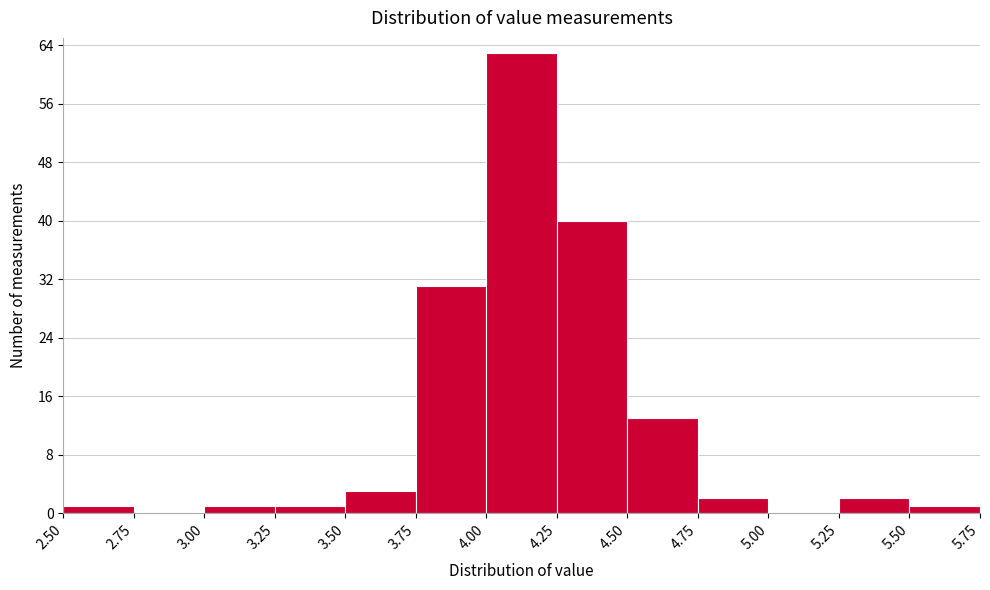

Over which range of the x-axis is the bar tallest?

4.00 to 4.25